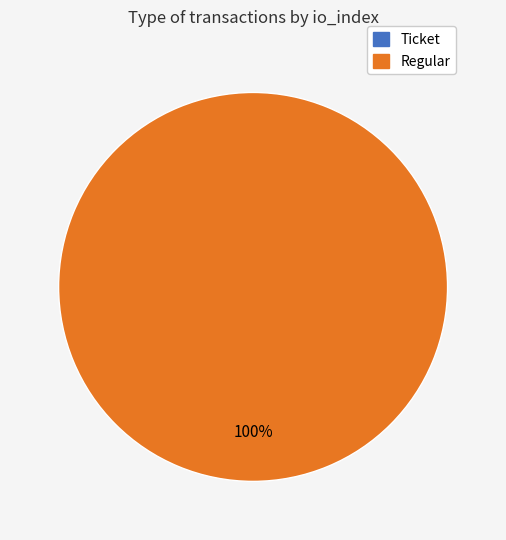

Does any single category account for the majority?

Yes